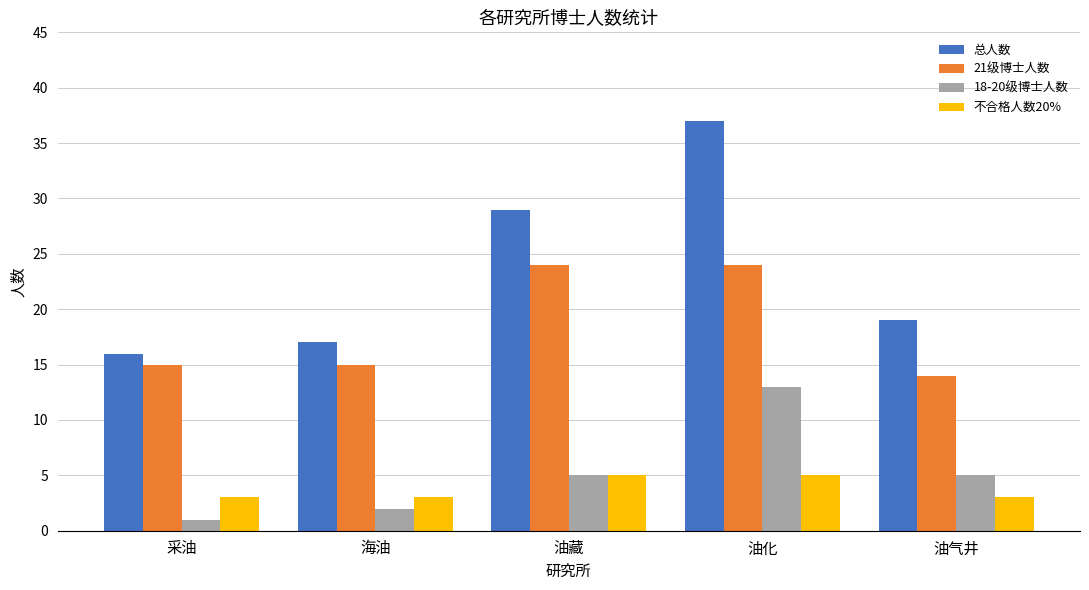

Is the value of 18-20级博士人数 at 油藏 greater than the value of 总人数 at 油藏?

No